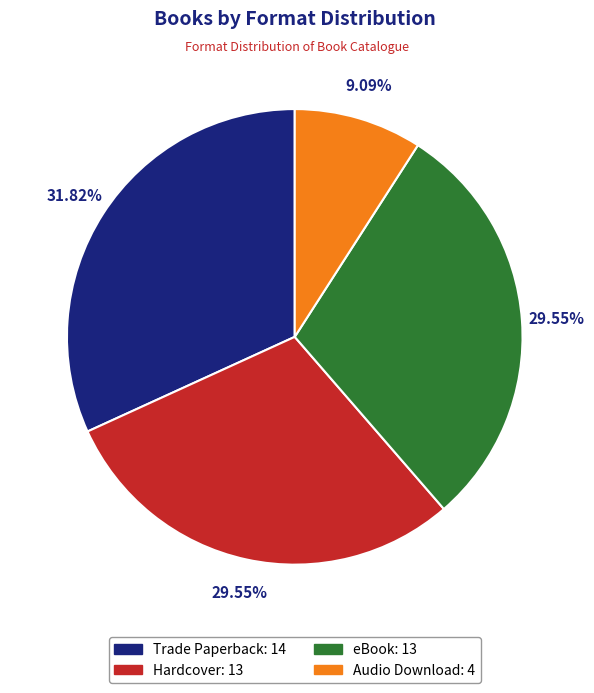

Is it true that Audio Download is 1% of the pie?

False